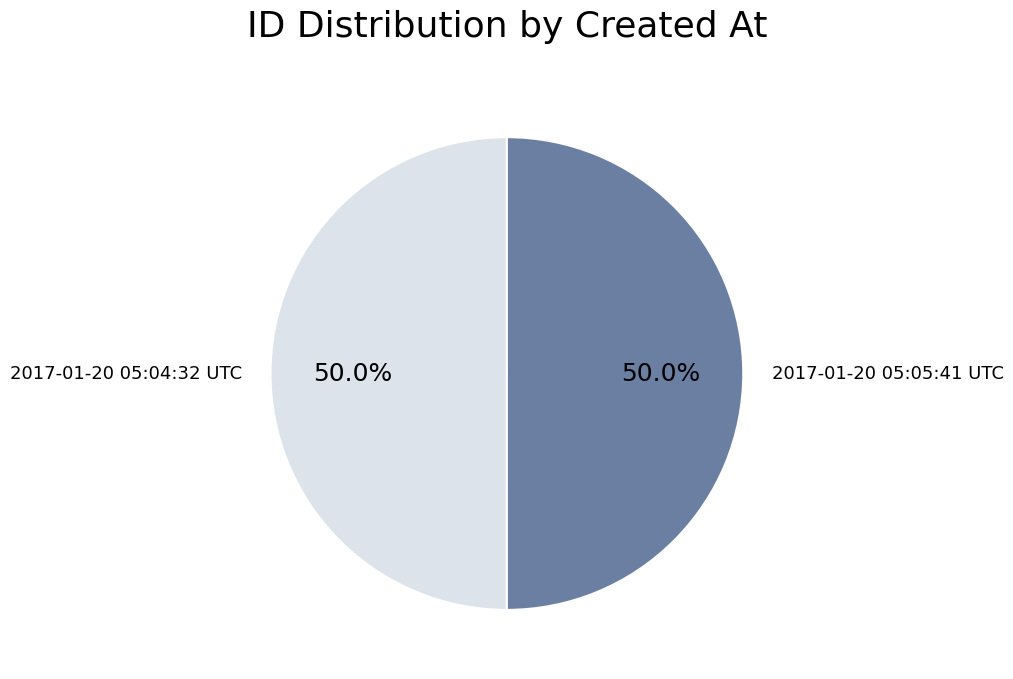

What is the ratio of the value at 2017-01-20 05:05:41 UTC to the value at 2017-01-20 05:04:32 UTC?

1.0